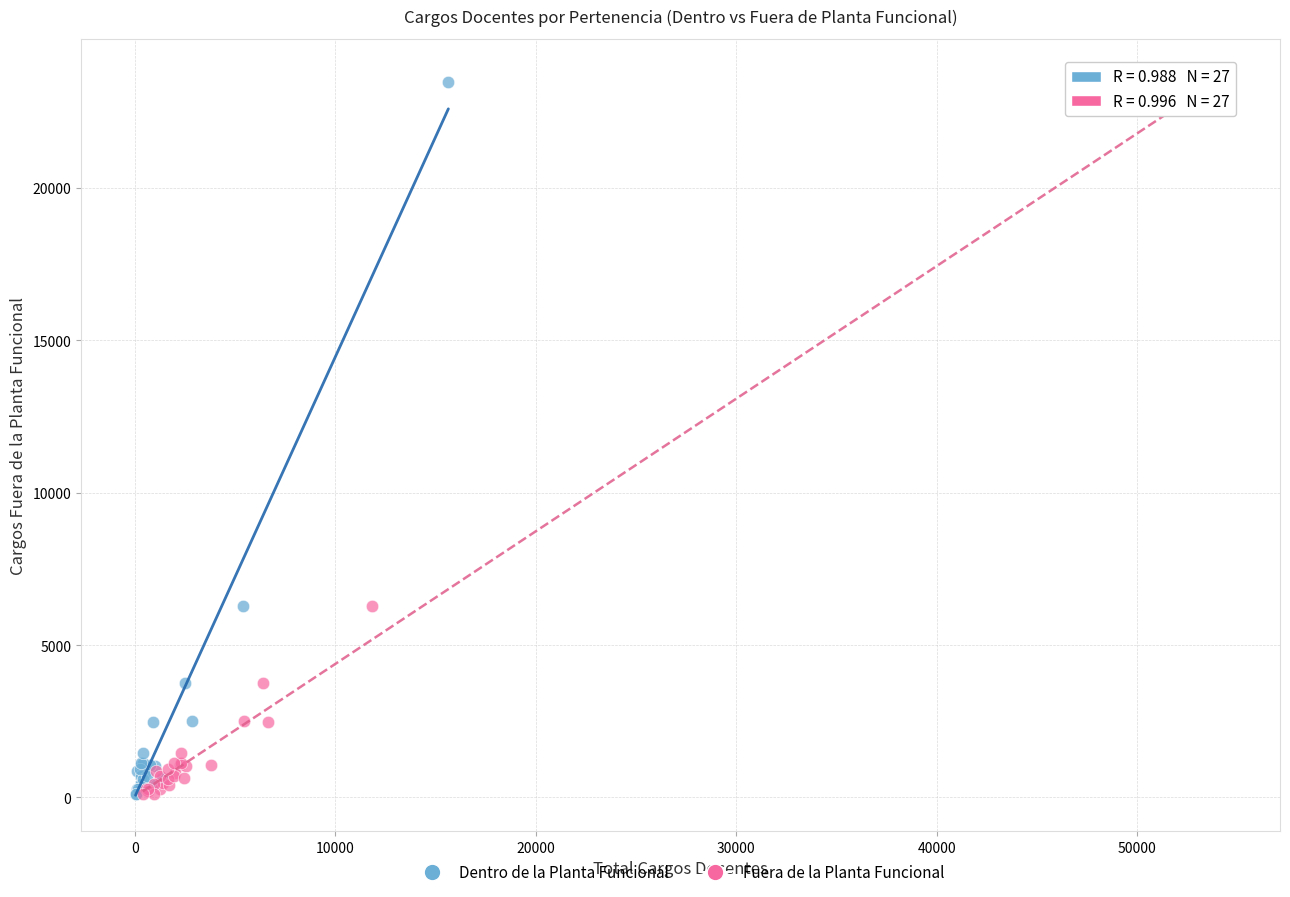

What are all the series names shown in the legend?

Dentro de la Planta Funcional, Fuera de la Planta Funcional